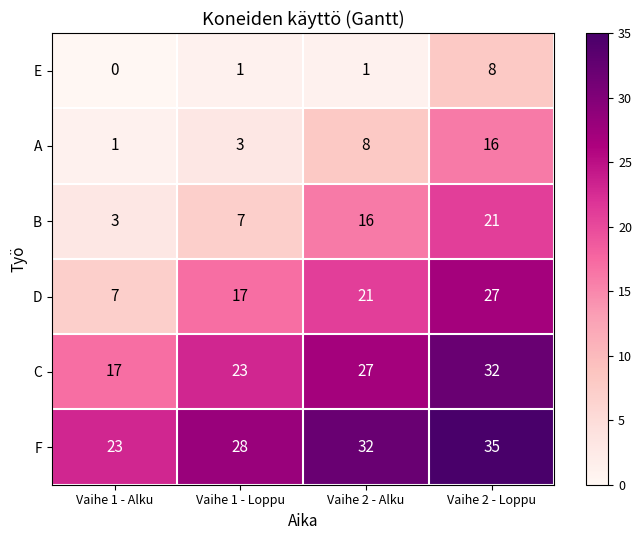

Is it true that A equals 4 at Vaihe 2 - Alku?

False